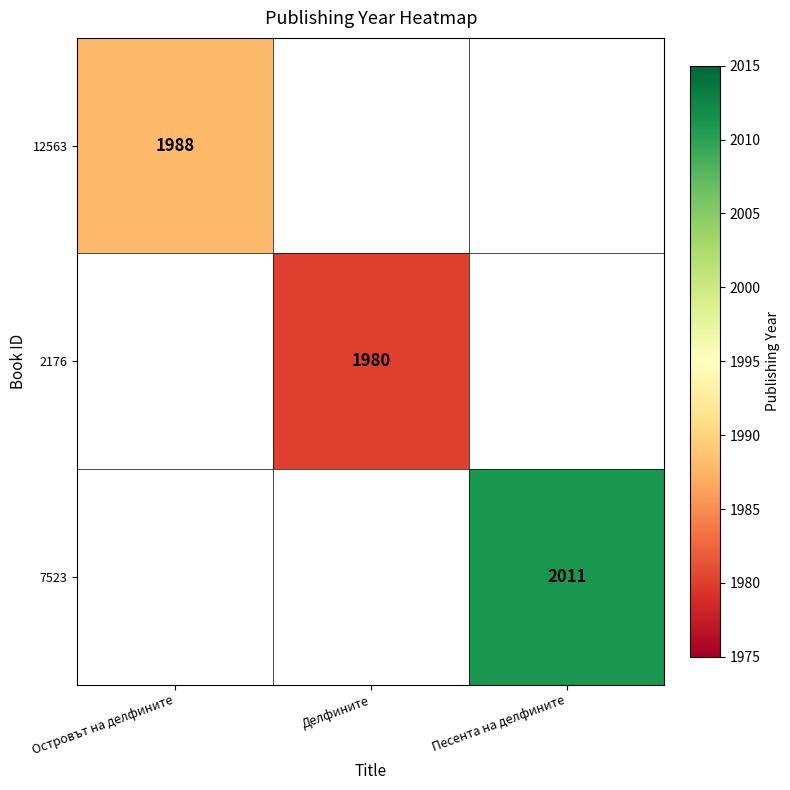

What is the greatest value displayed?

2011.0